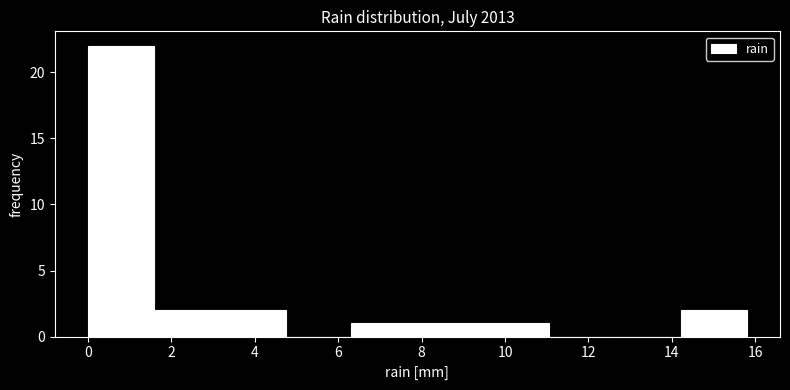

How tall is the bar that spans 1.58 to 3.16 on the x-axis? Neither the bar edges nor the heights are printed on the chart, so give them approximately, as read against the axes.

2